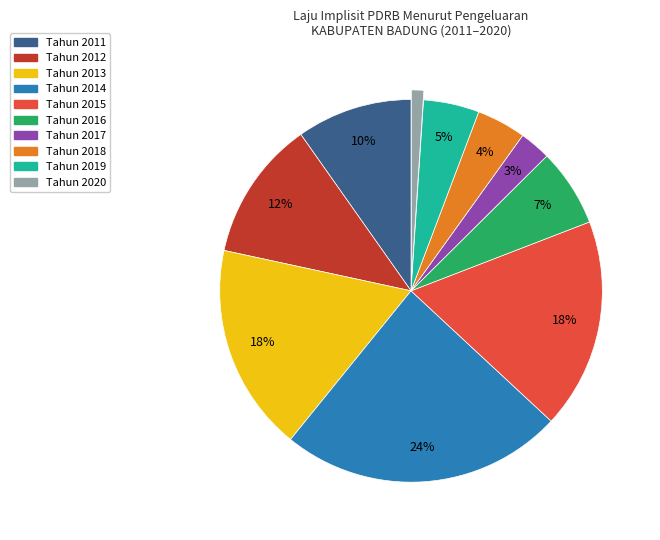

To the nearest percent, what is the average slice percentage?

10%